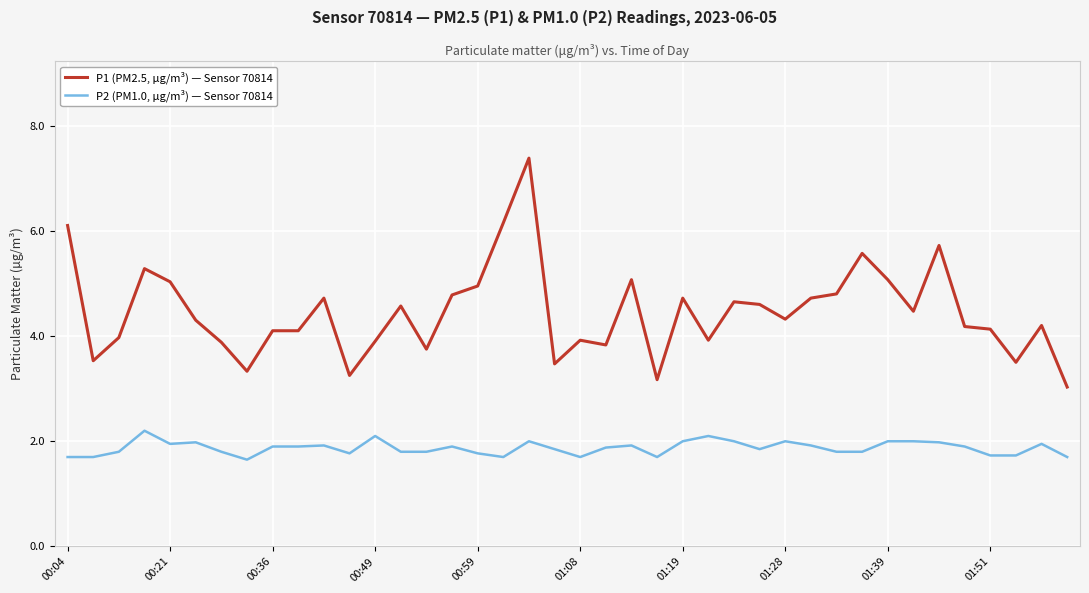

True or false: P2 (PM1.0, µg/m³) — Sensor 70814 and P1 (PM2.5, µg/m³) — Sensor 70814 intersect in this chart.

False